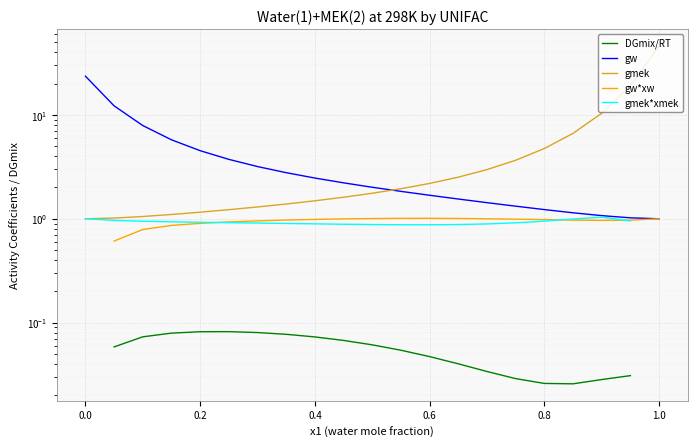

Which series has the widest spread of values?

gmek